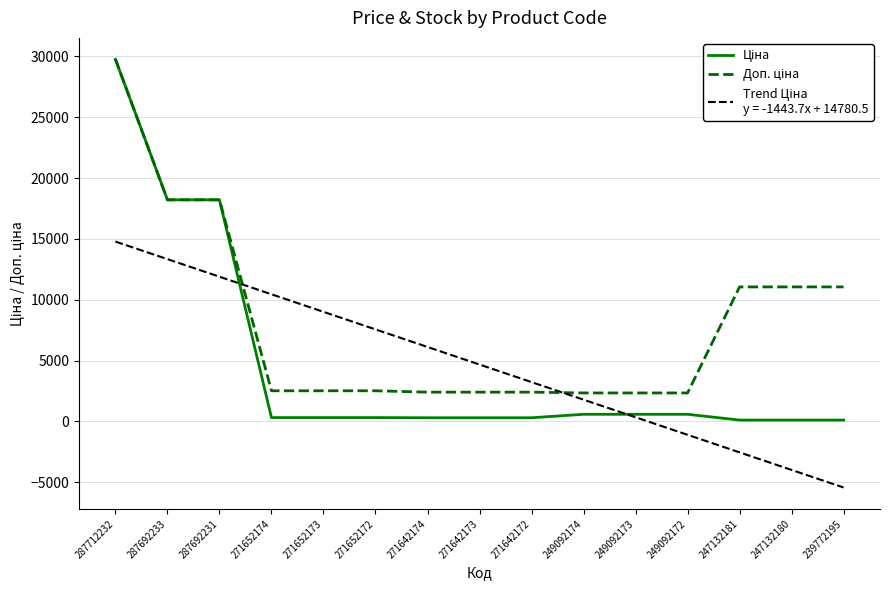

What is the total value across all series at 287692233?

49760.9